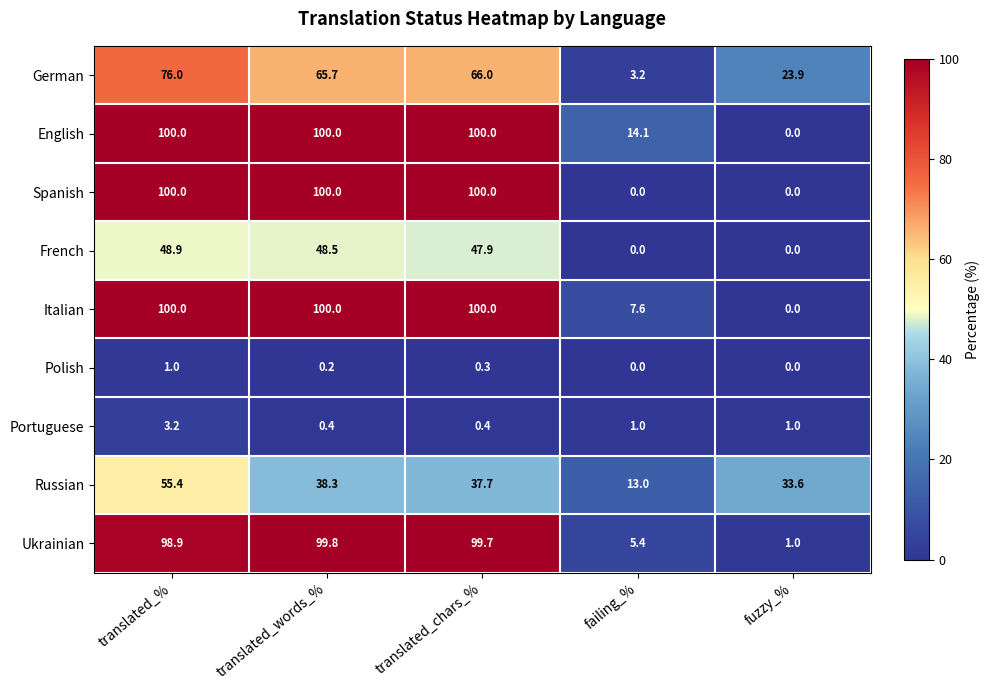

How many Portuguese values are between 0 and 1?

4